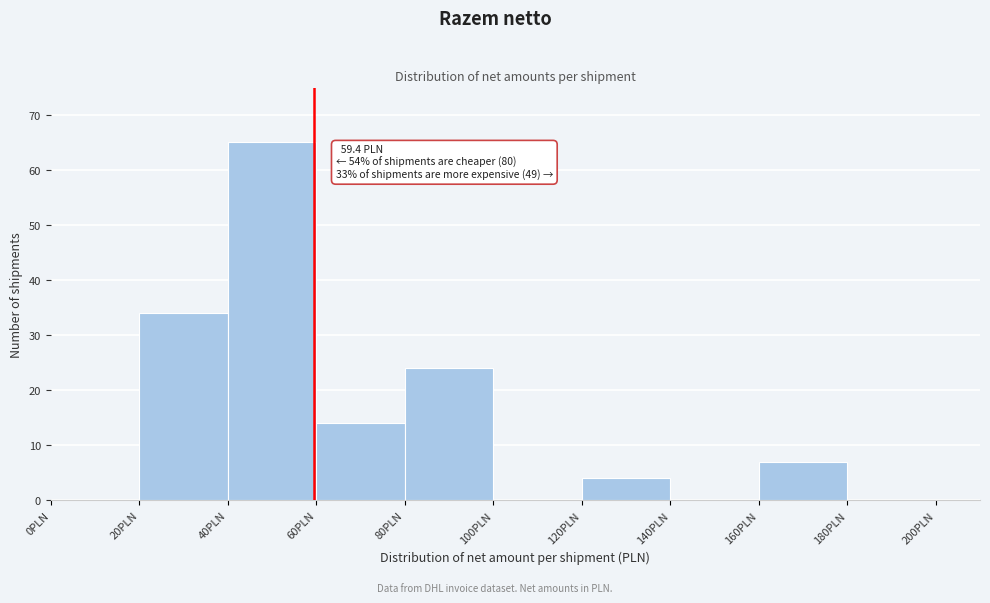

Which range on the x-axis has the tallest bar?

40 to 60